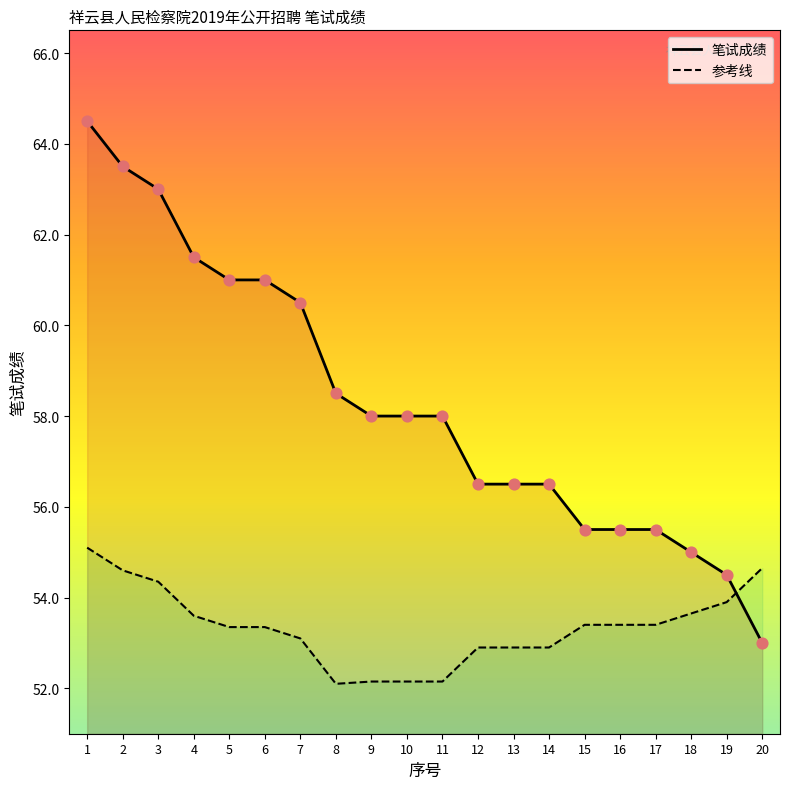

At how many categories does at least one series exceed 53?

20